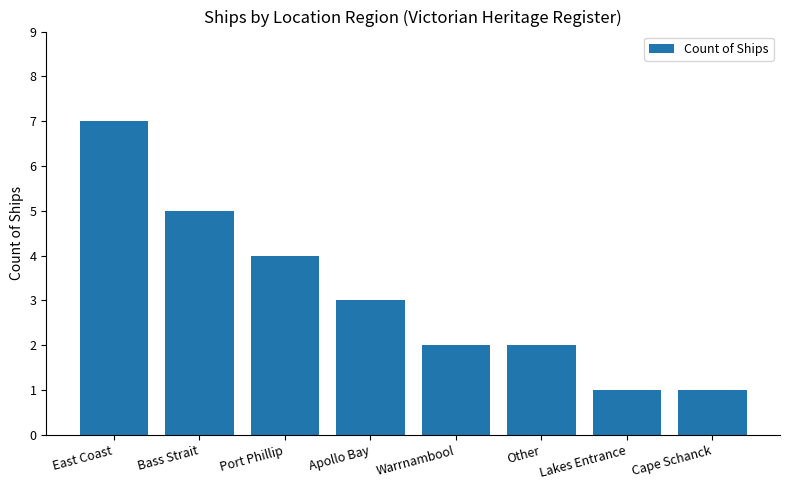

What is the value of the 4th bar from the left?

3